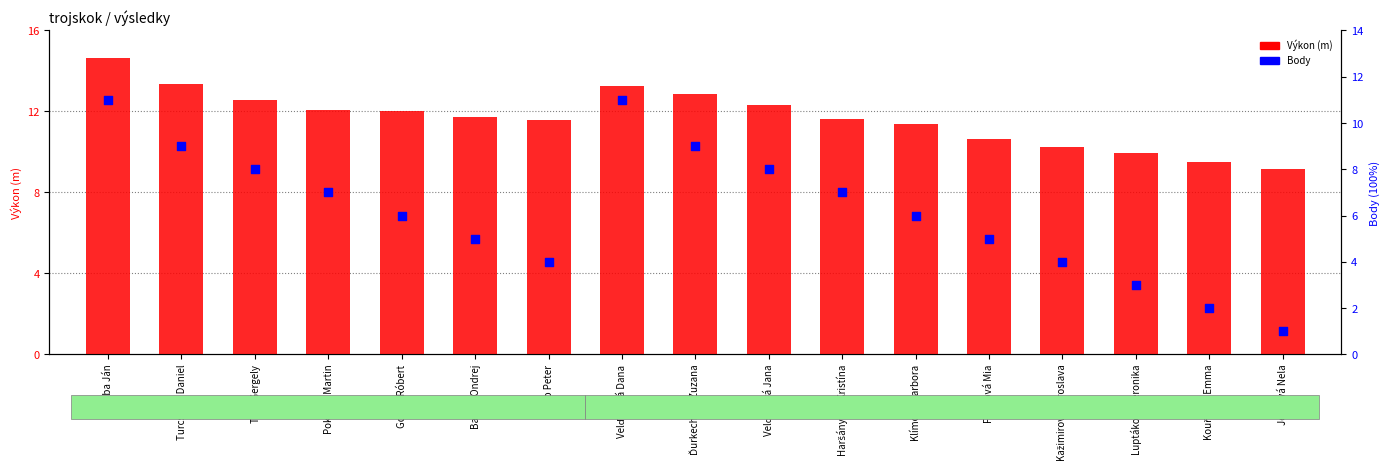

At which category is the sum across all series the highest?

Šuba Ján